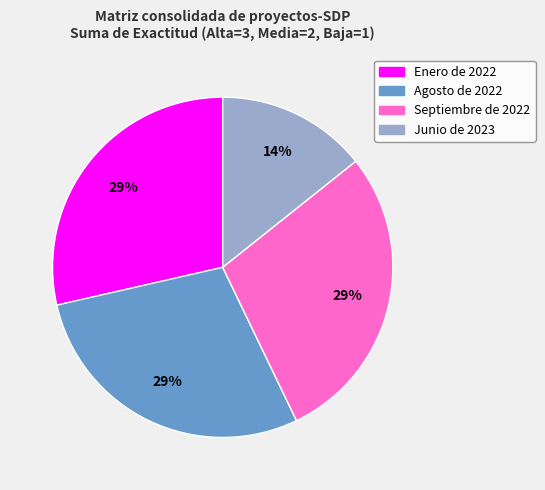

Does Septiembre de 2022 account for over 50% of the chart?

No